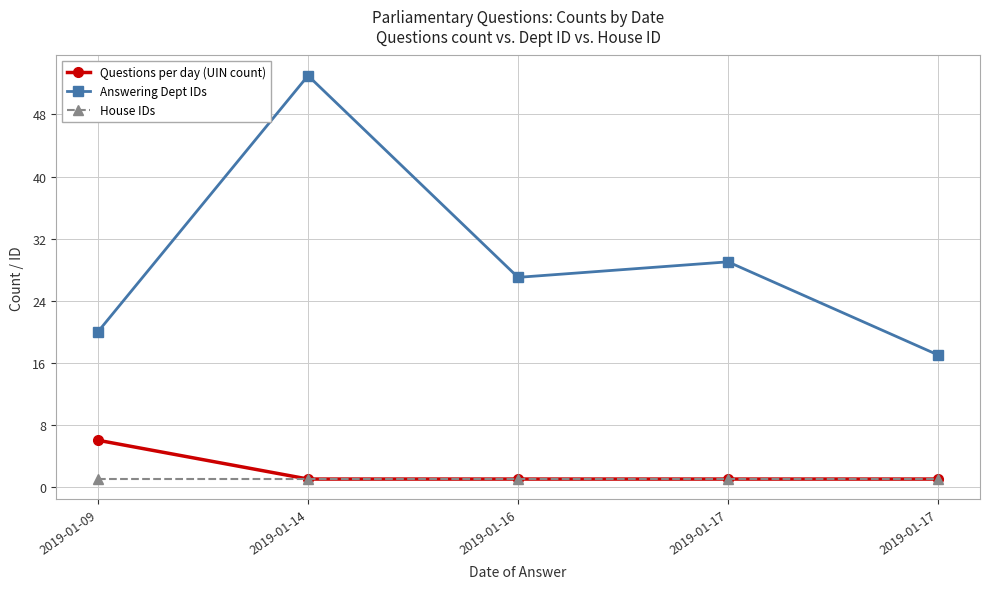

What is the value of the Questions per day (UIN count) point at the 1st from the left?

6